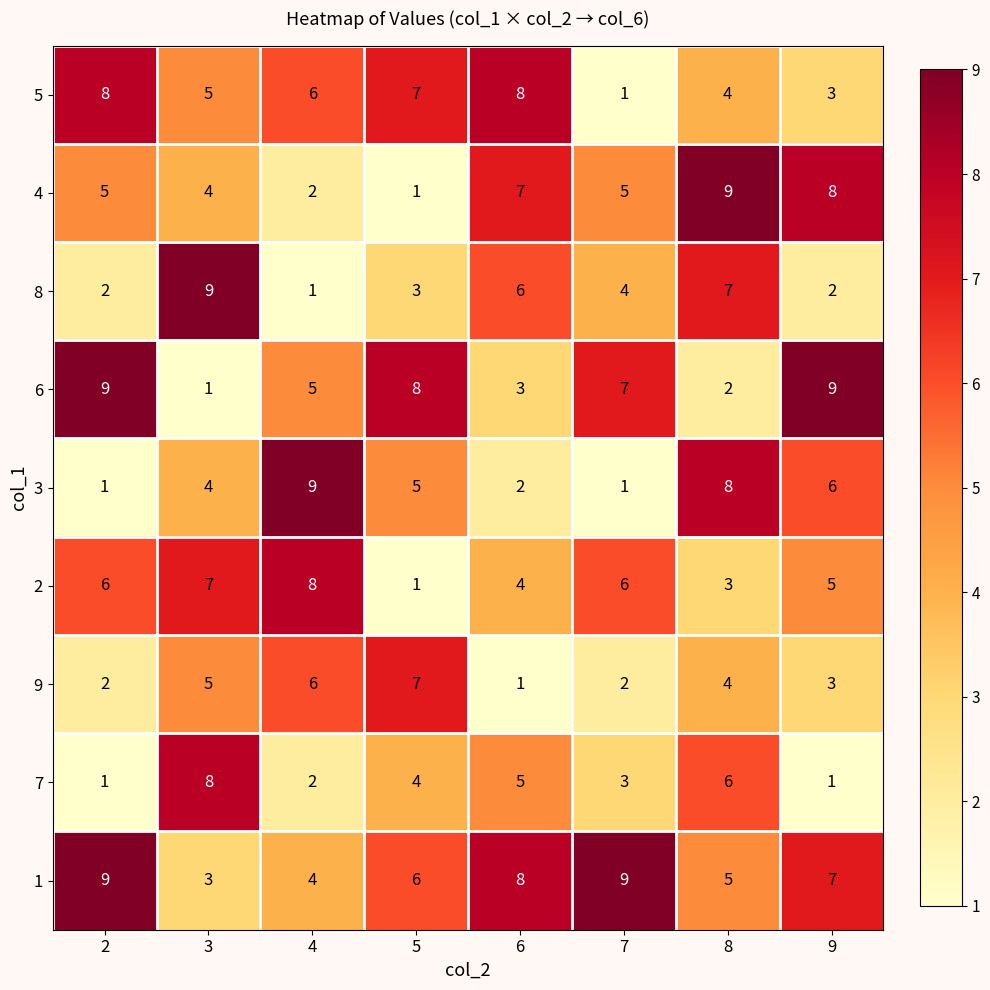

What is the spread (max minus min) of values at 3?

8